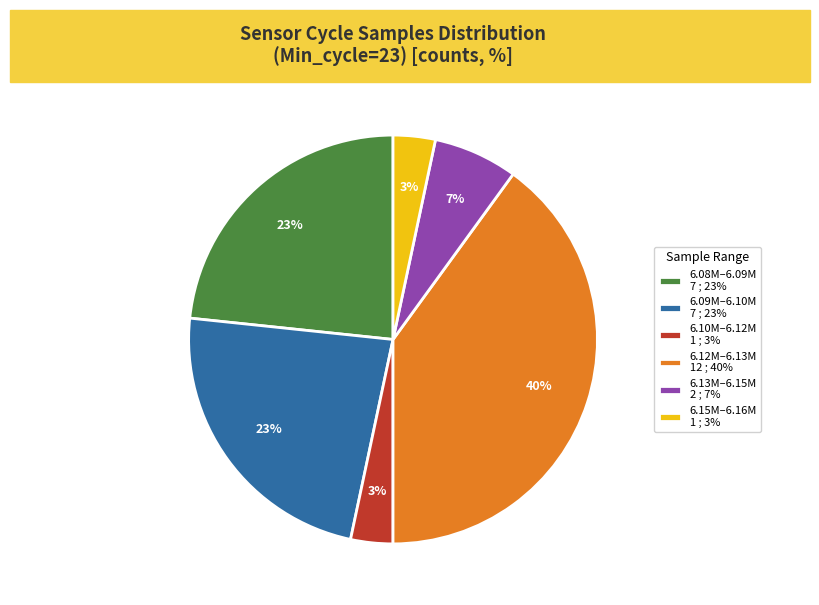

What is the ratio of the value at 6.09M–6.10M 7 ; 23% to the value at 6.08M–6.09M 7 ; 23%?

1.0